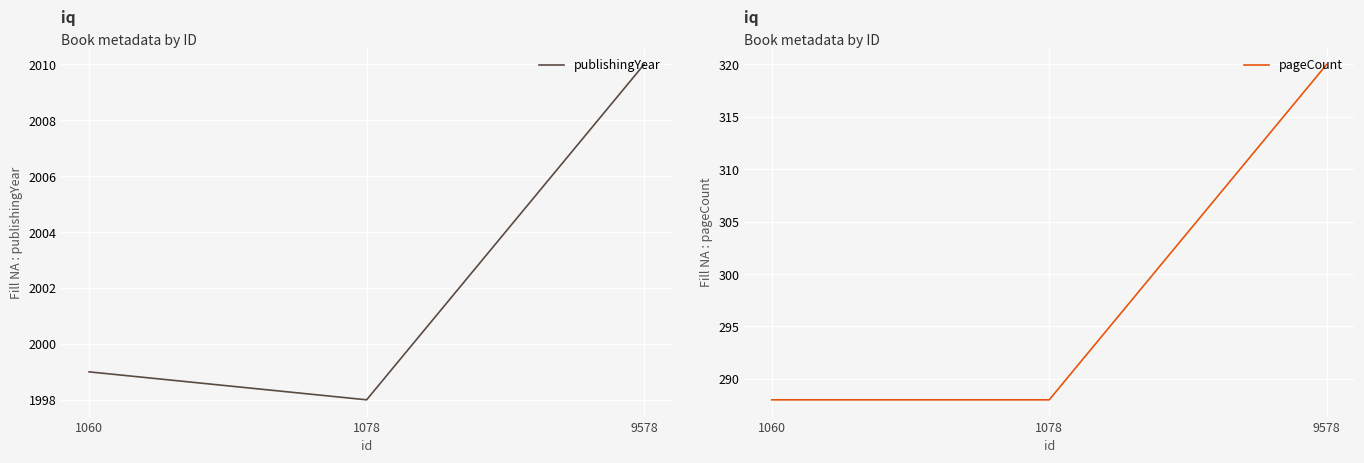

Is it true that publishingYear equals 3228 at 9578?

False